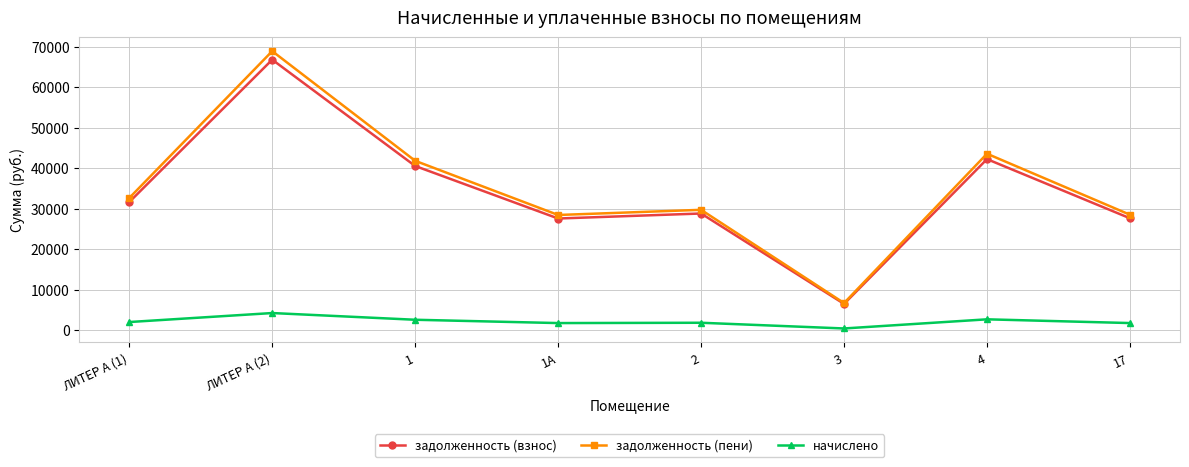

At ЛИТЕР А (2), list the series in order from smallest to largest.

начислено, задолженность (взнос), задолженность (пени)